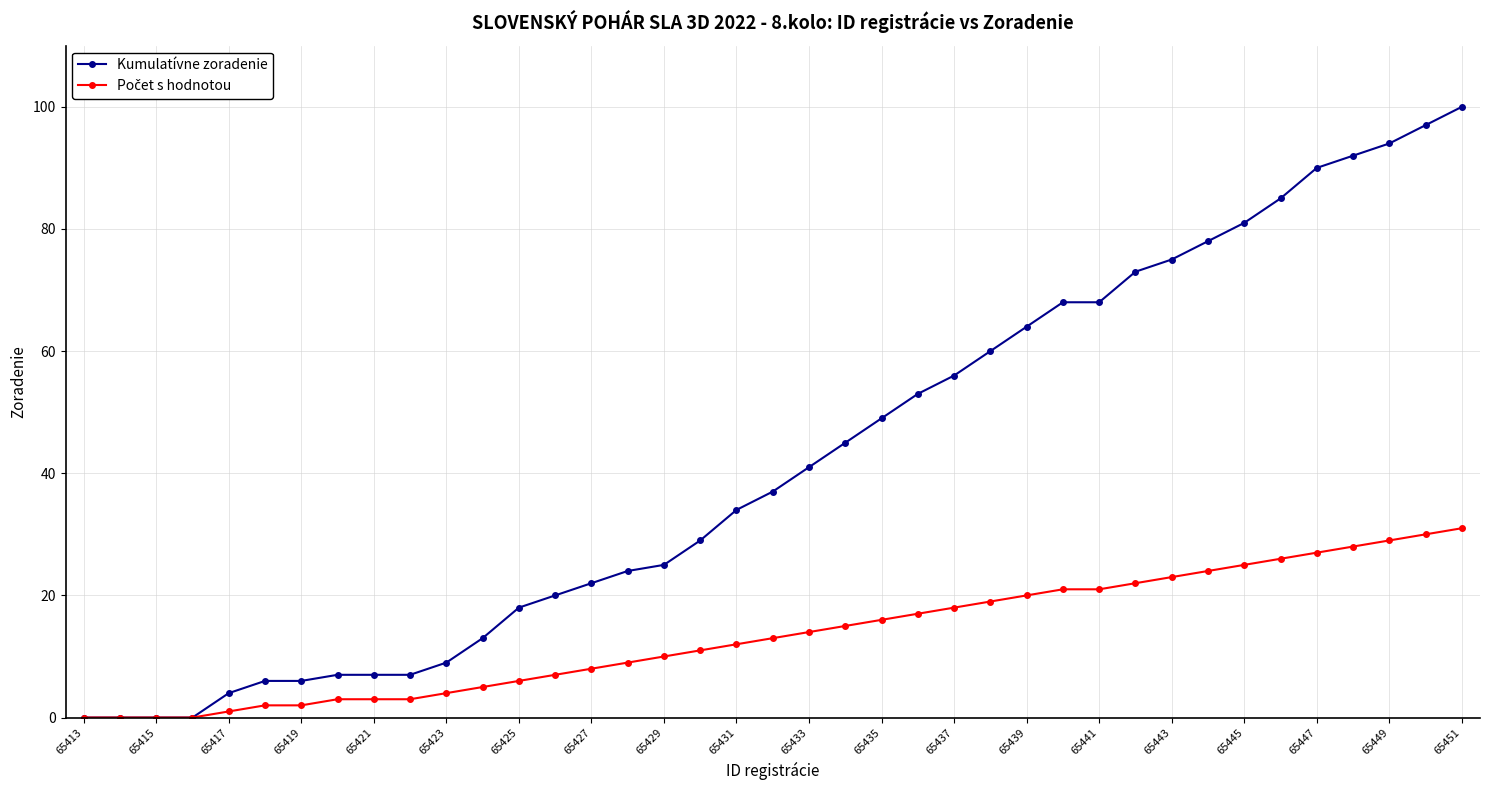

How many lines are shown in the chart?

2